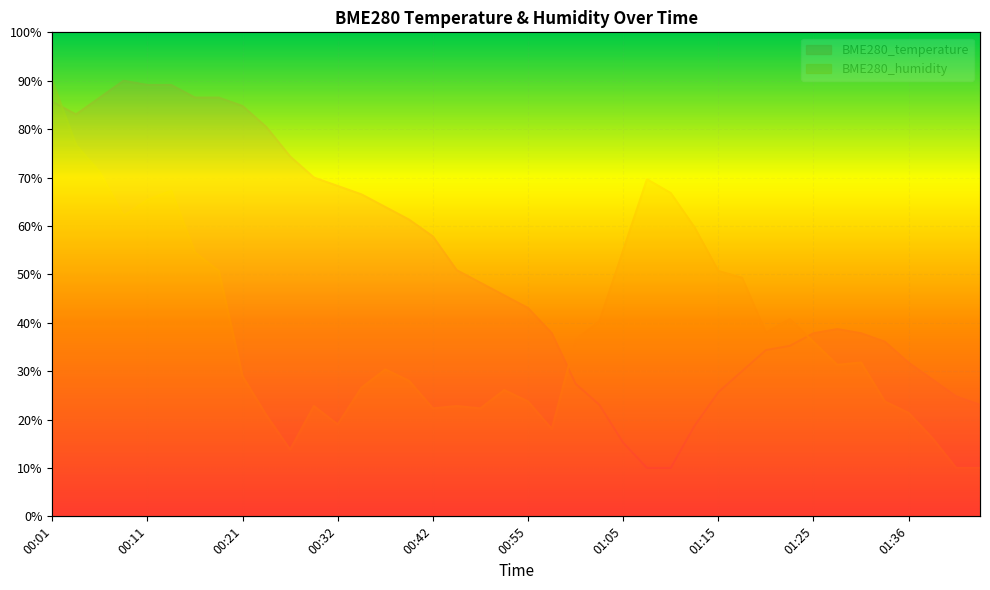

Reading right to left, transcribe all the data shown in this chart.

BME280_temperature: 23.0	24.8	28.3	31.7	36.1	37.8	38.7	37.8	35.2	34.3	30.0	25.7	18.7	10.0	10.0	15.2	23.0	27.4	37.8	43.0	45.7	48.3	50.9	57.8	61.3	63.9	66.5	68.3	70.0	74.3	80.4	84.8	86.5	86.5	89.1	89.1	90.0	86.5	83.0	85.7
BME280_humidity: 10.0	10.0	16.2	21.4	23.7	31.8	31.3	36.0	40.8	37.9	49.3	50.7	59.7	66.8	69.6	55.0	40.3	36.5	18.0	23.7	26.1	22.3	22.8	22.3	28.0	30.4	26.6	19.0	22.8	13.8	20.9	28.9	50.7	54.5	67.3	65.4	62.1	71.1	76.7	90.0